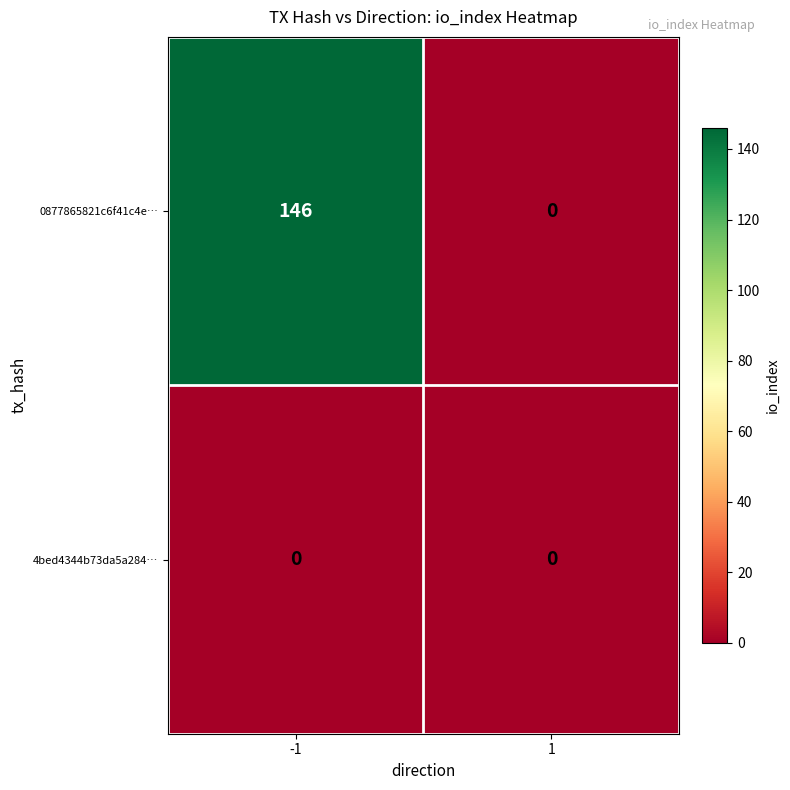

At which category is the sum across all series the highest?

-1